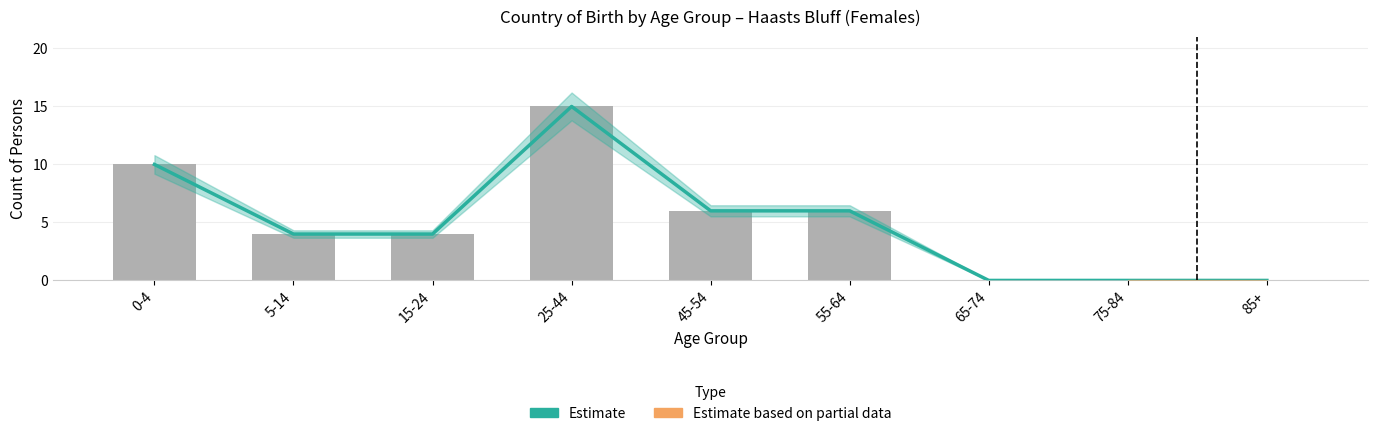

How many categories are shown in the chart?

9